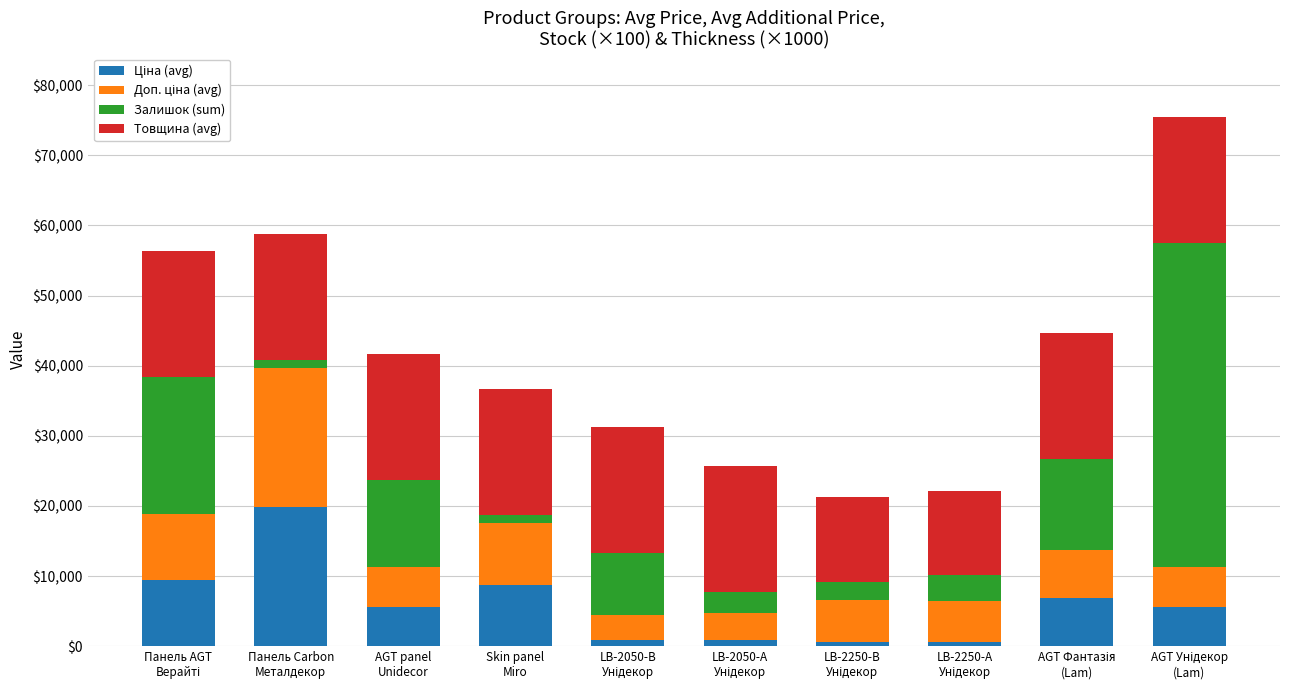

What is the label of the 6th bar from the right?

LB-2050-В
Унідекор